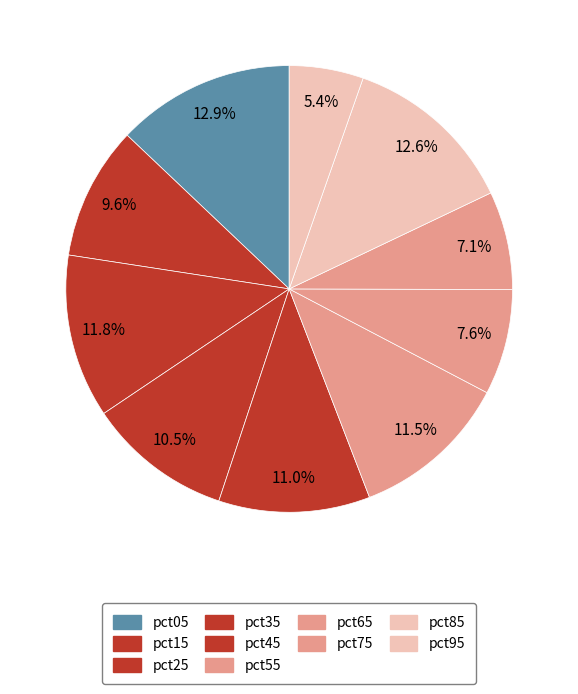

To the nearest percent, what is the average slice percentage?

10%